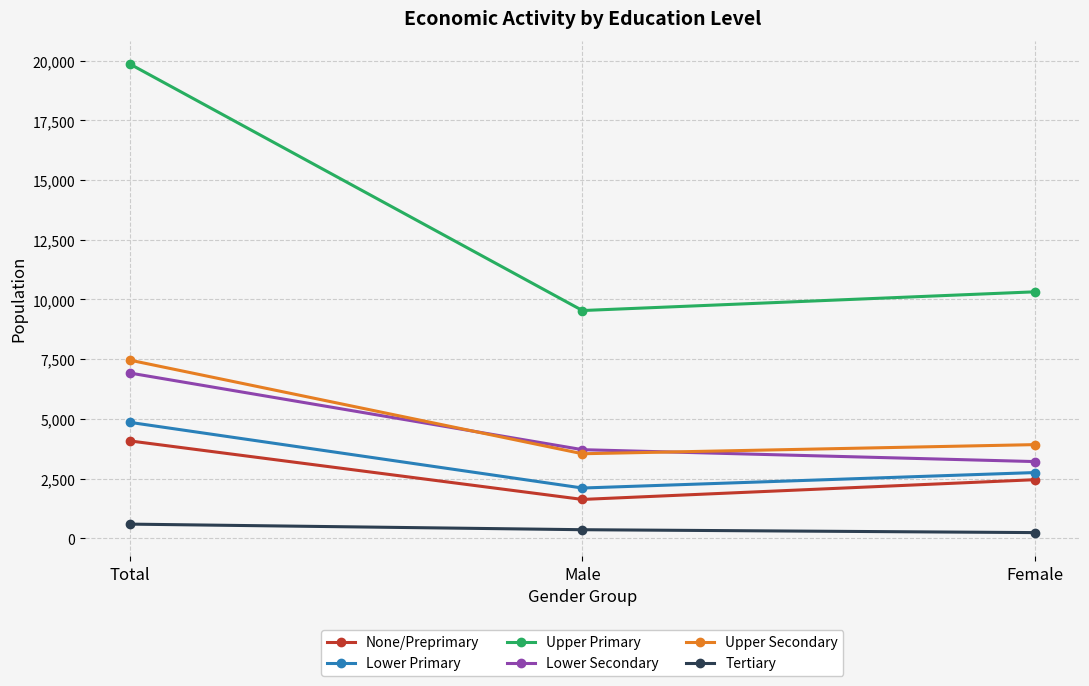

Reading left to right, transcribe all the data shown in this chart.

None/Preprimary: 4073	1623	2450
Lower Primary: 4850	2101	2749
Upper Primary: 19856	9536	10320
Lower Secondary: 6916	3707	3209
Upper Secondary: 7456	3537	3919
Tertiary: 589	355	234